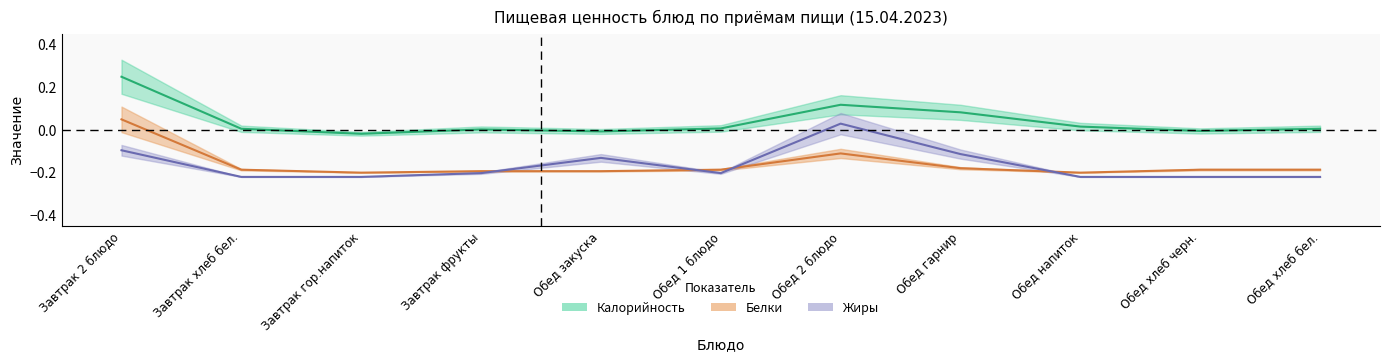

Between Завтрак 2 блюдо and Обед закуска, which is larger?

Завтрак 2 блюдо